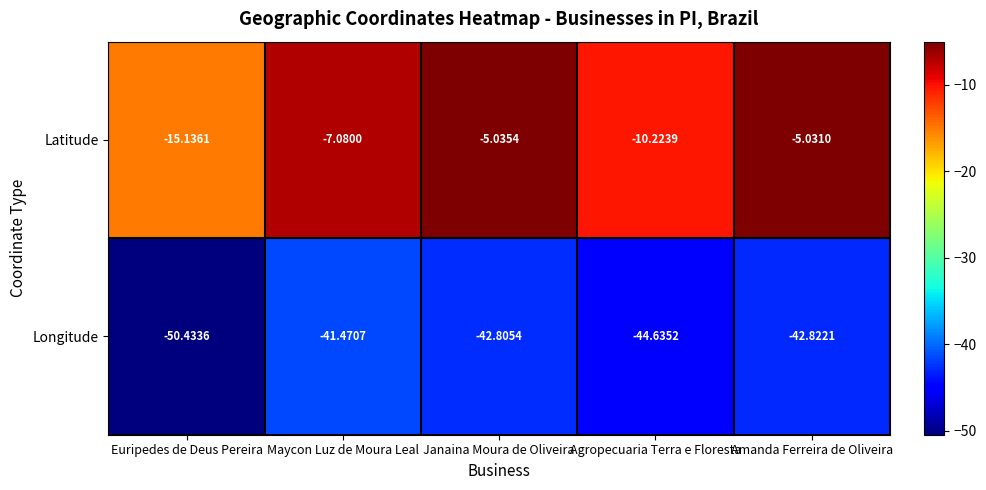

Between Euripedes de Deus Pereira and Janaina Moura de Oliveira, which series saw the biggest shift?

Latitude